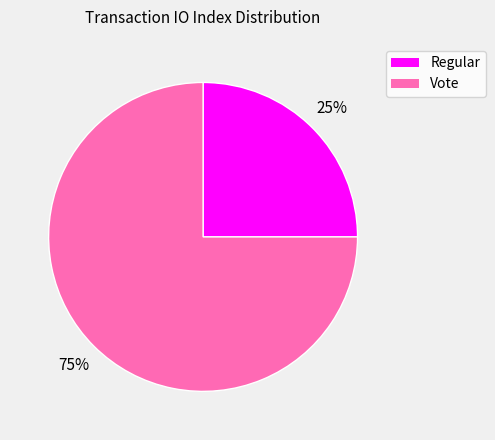

Is there a majority slice in this chart?

Yes